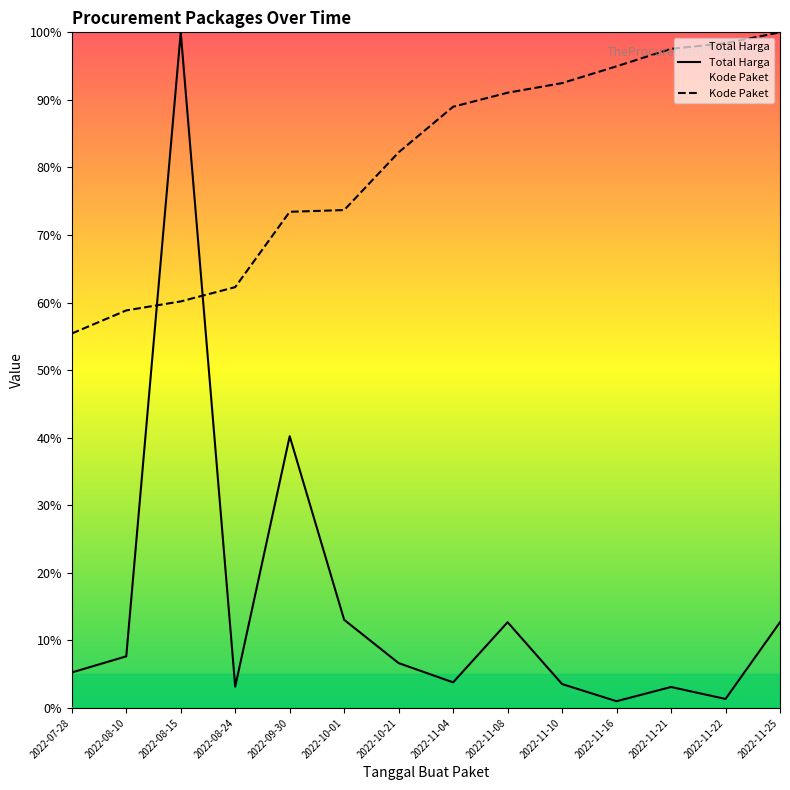

What position from the right is 2022-10-01?

9